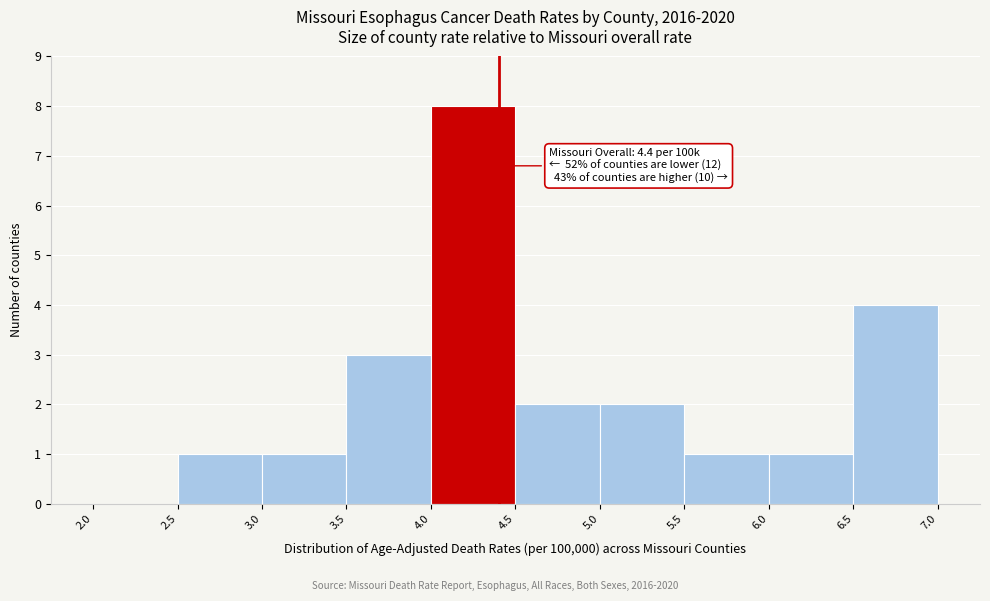

Over which range of the x-axis is the bar tallest?

4.0 to 4.5